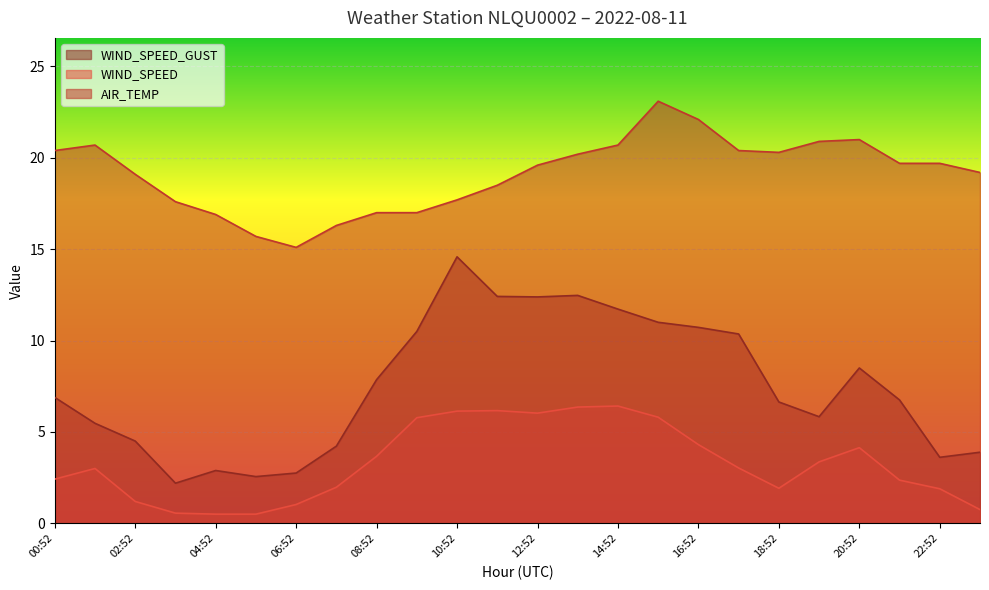

True or false: WIND_SPEED and WIND_SPEED_GUST cross at least once.

False